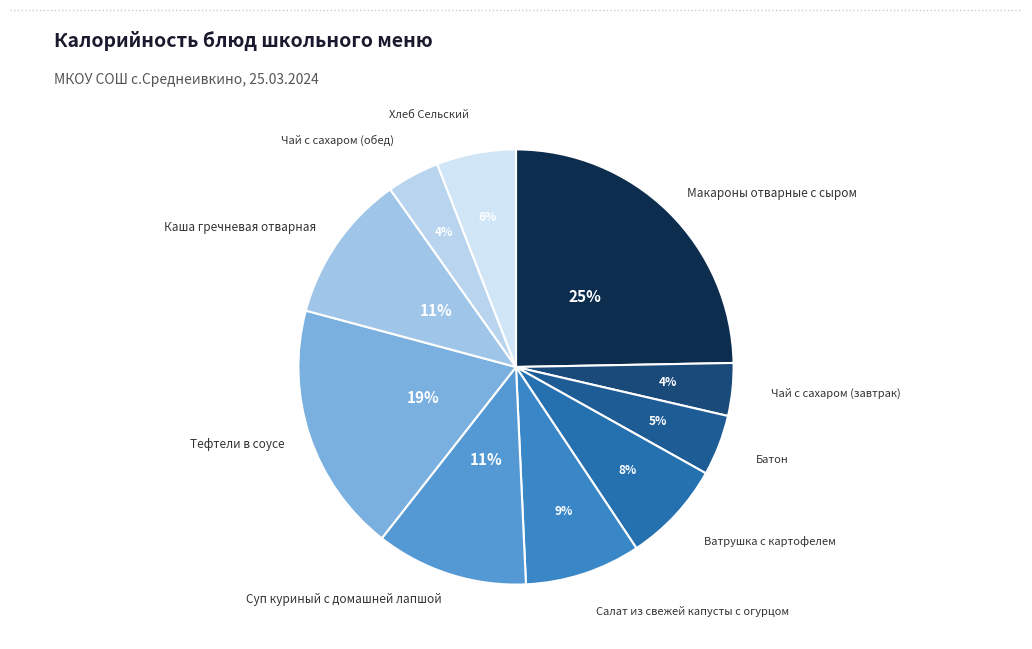

The Тефтели в соусе slice represents 26% of the pie. True or false?

False